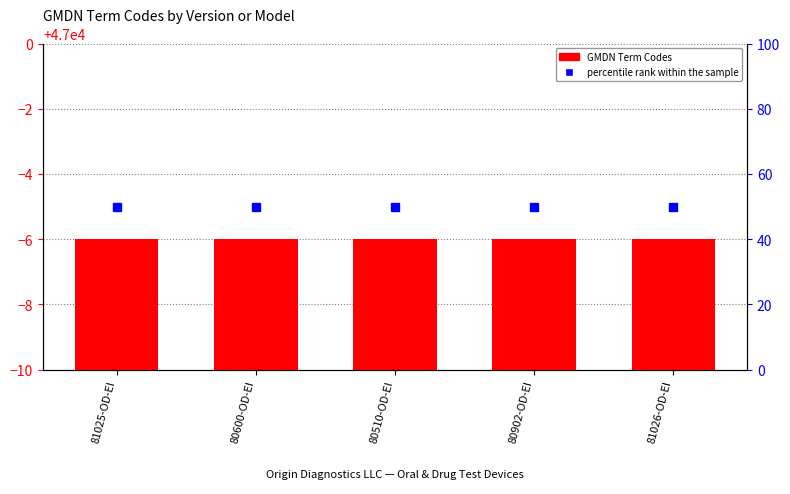

How many data points does each series have?

5